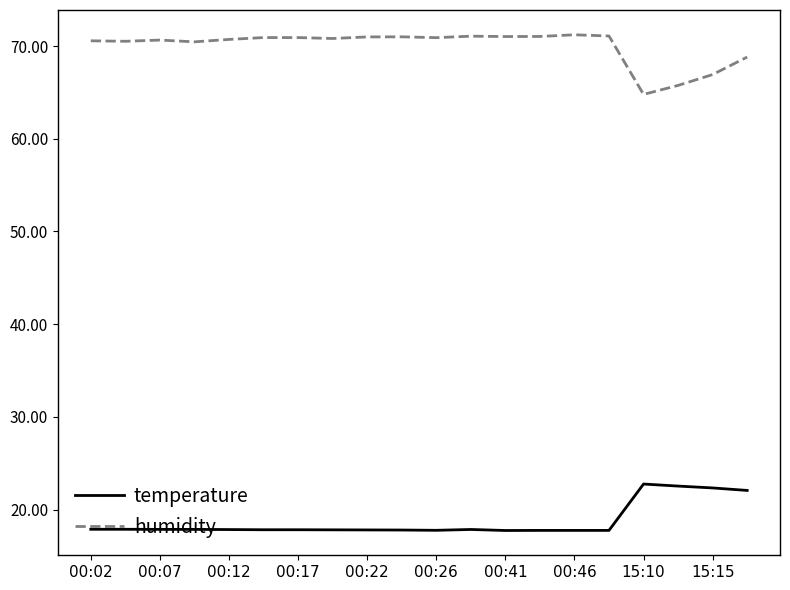

At how many categories does at least one series exceed 50?

20